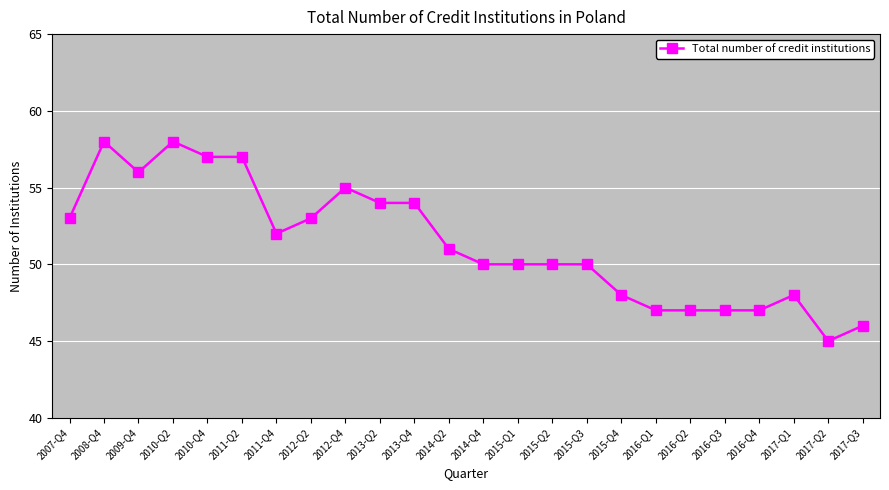

Reading right to left, extract all data points from this chart.

2017-Q3=46	2017-Q2=45	2017-Q1=48	2016-Q4=47	2016-Q3=47	2016-Q2=47	2016-Q1=47	2015-Q4=48	2015-Q3=50	2015-Q2=50	2015-Q1=50	2014-Q4=50	2014-Q2=51	2013-Q4=54	2013-Q2=54	2012-Q4=55	2012-Q2=53	2011-Q4=52	2011-Q2=57	2010-Q4=57	2010-Q2=58	2009-Q4=56	2008-Q4=58	2007-Q4=53